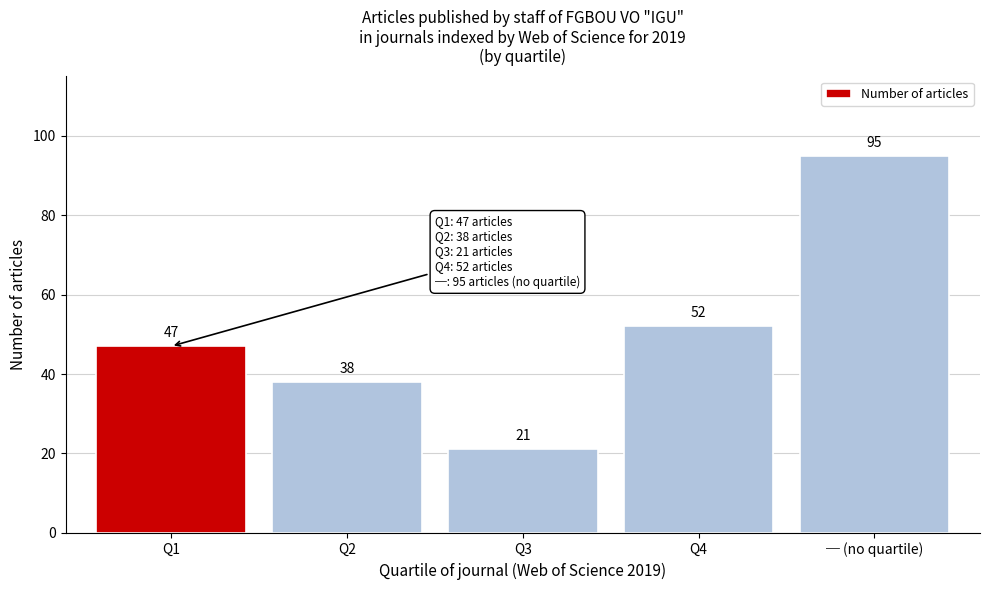

Reading right to left, transcribe all the data shown in this chart.

95	52	21	38	47